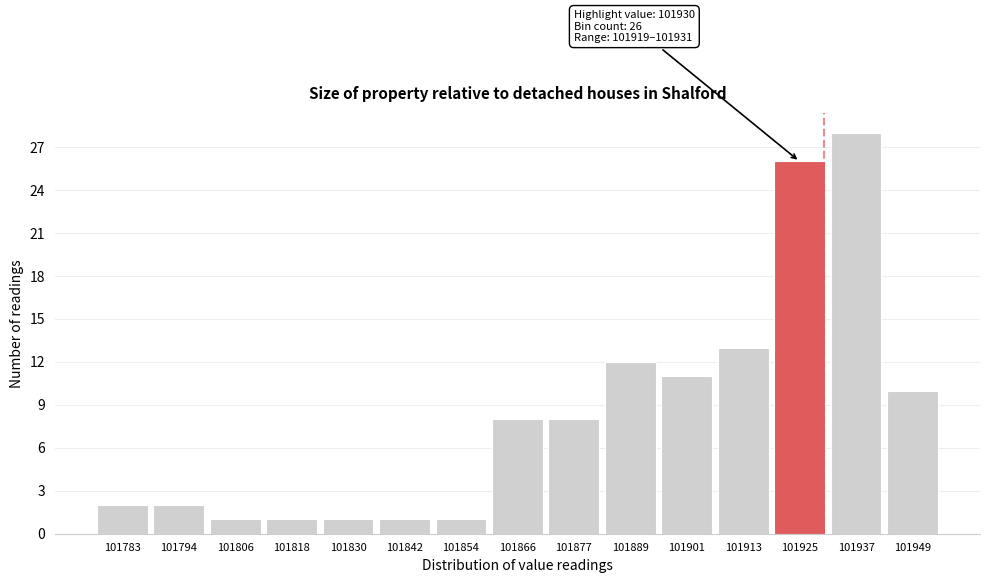

Which range on the x-axis has the tallest bar?

101930 to 101942